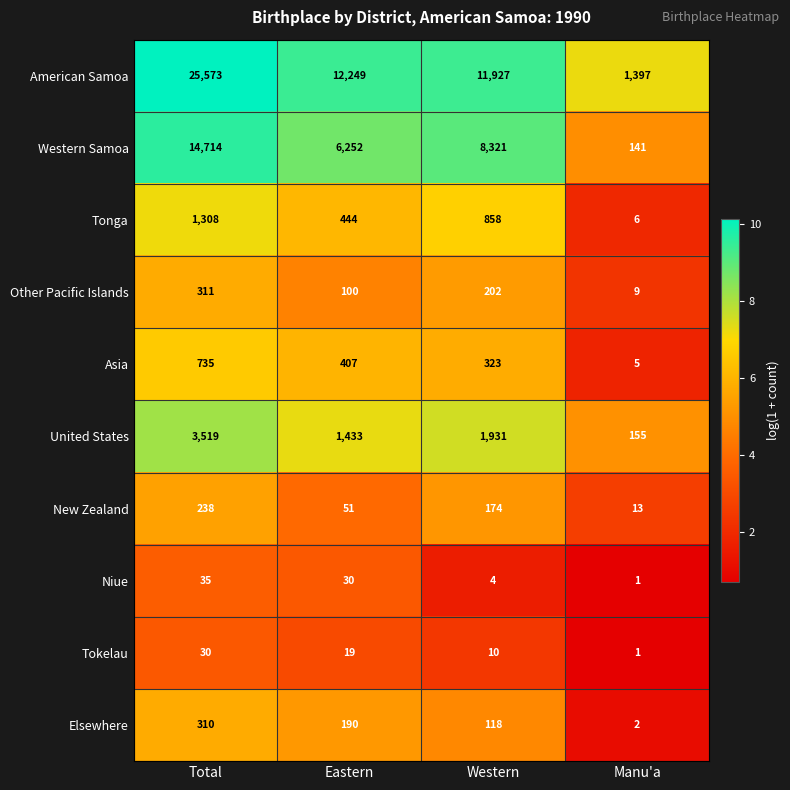

Rank the series by their maximum value, from lowest to highest.

Tokelau, Niue, New Zealand, Elsewhere, Other Pacific Islands, Asia, Tonga, United States, Western Samoa, American Samoa